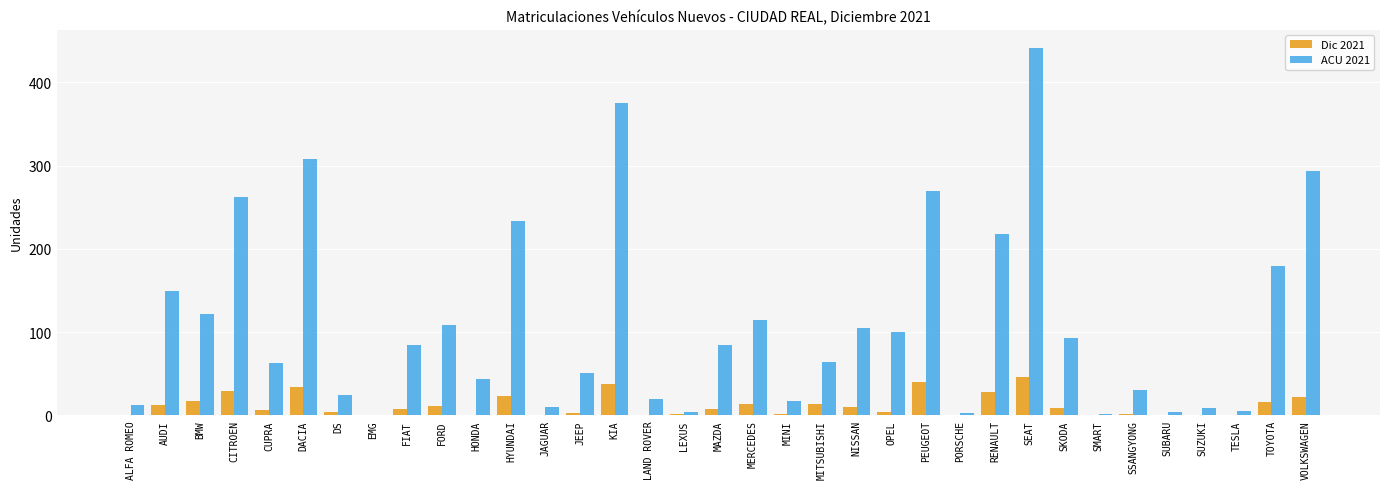

What is the average value of the ACU 2021 series?

112